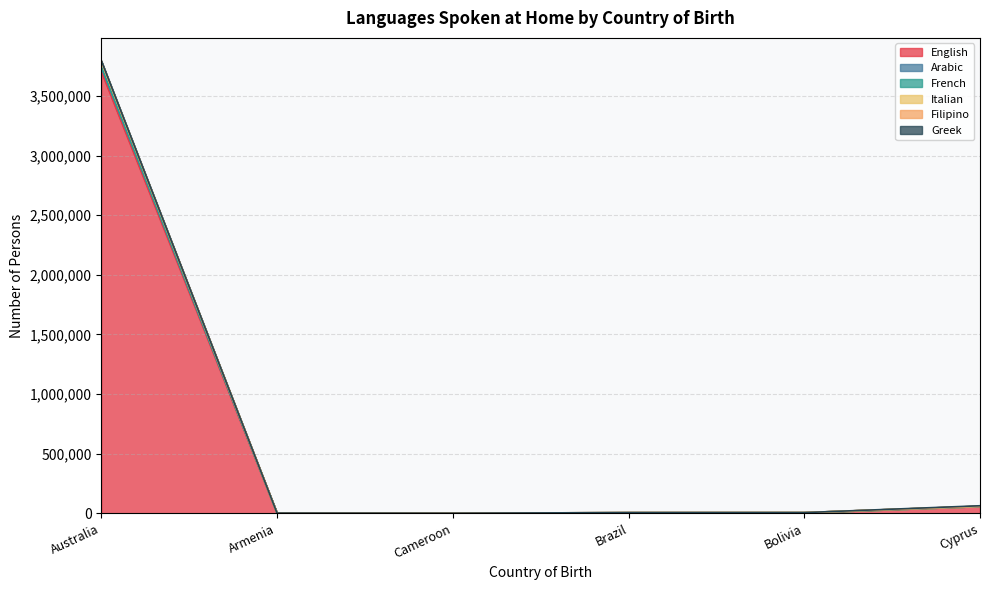

True or false: Filipino and Italian intersect in this chart.

False